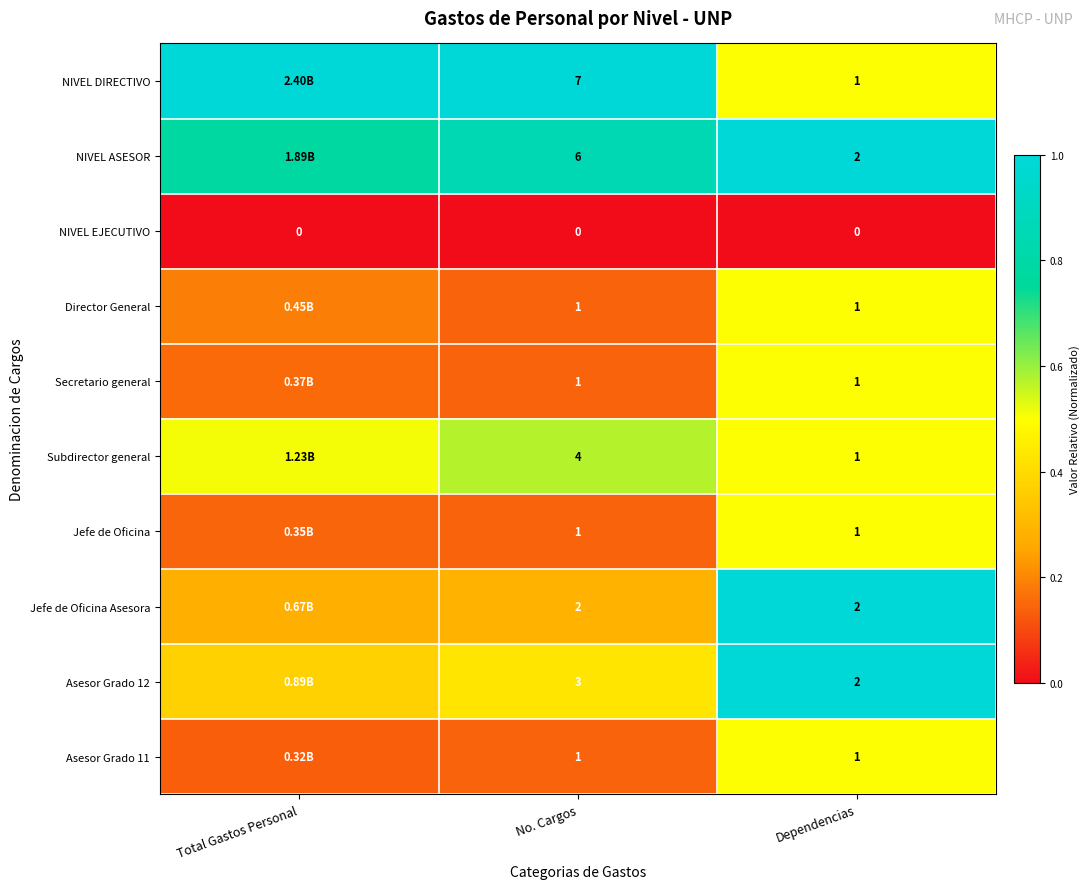

At which category does the chart reach its peak across all series?

Total Gastos Personal